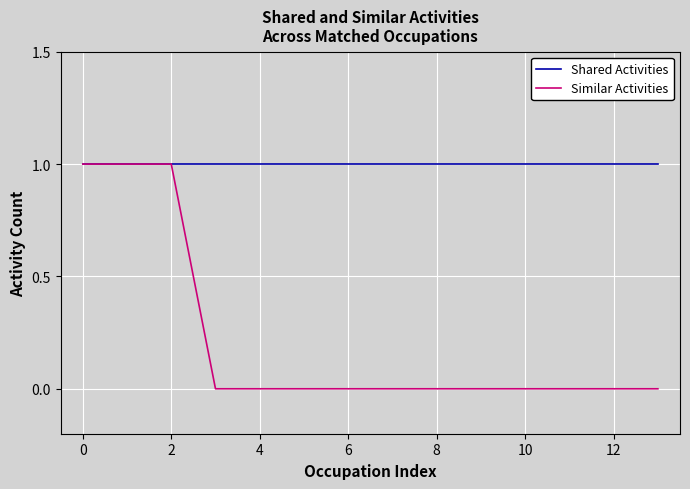

Which series has the largest range (max minus min)?

Similar Activities